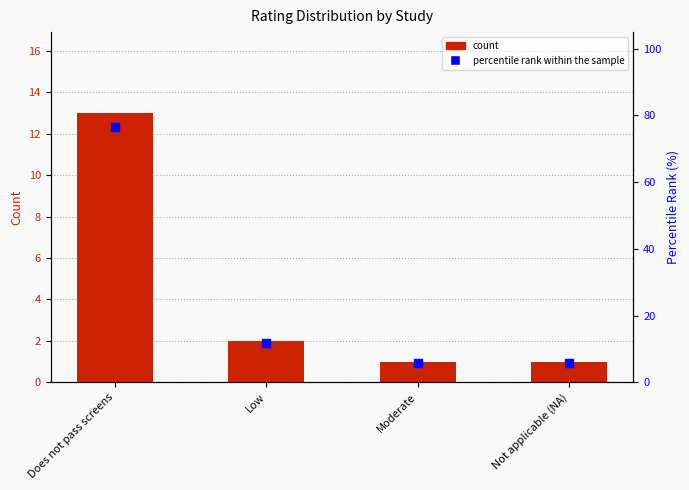

What are all the series names shown in the legend?

count, percentile rank within the sample